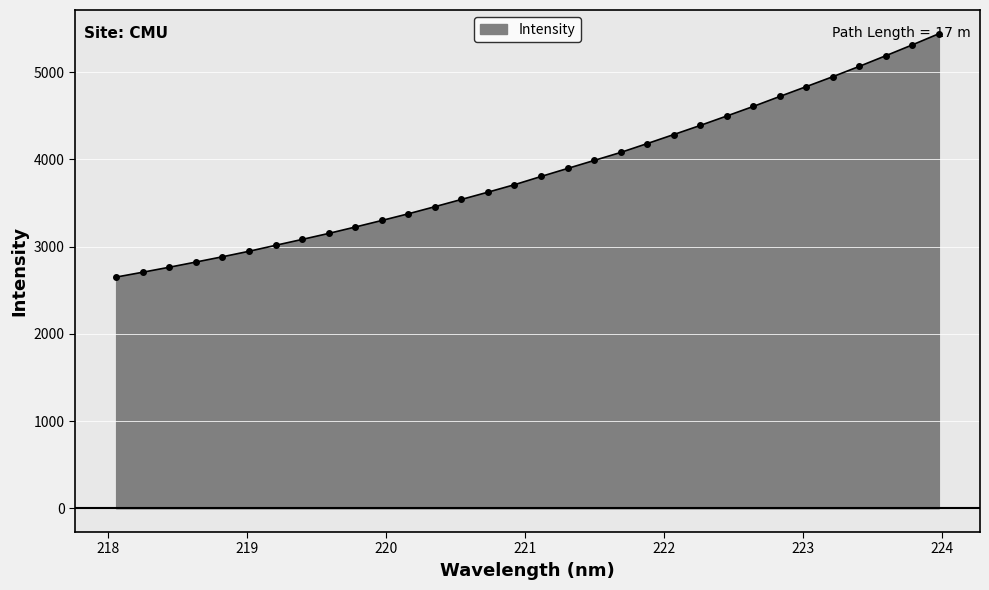

What is the value of the 22nd point from the left?

4283.6